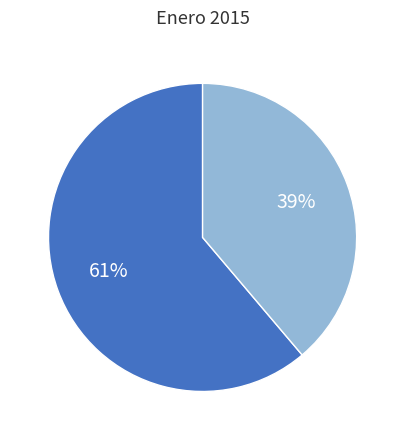

To the nearest percent, what is the difference between the largest and smallest slice percentages?

22%